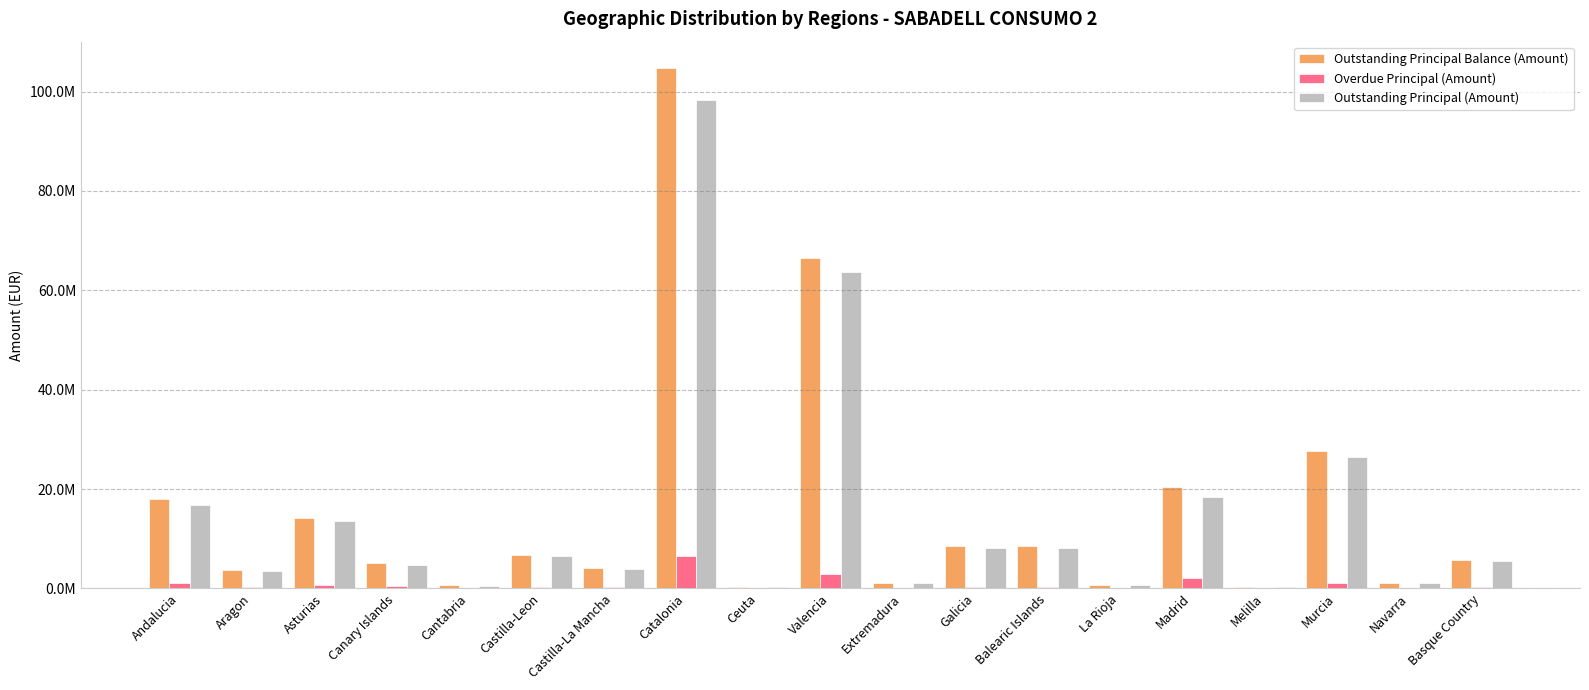

What are all the series names shown in the legend?

Outstanding Principal Balance (Amount), Overdue Principal (Amount), Outstanding Principal (Amount)